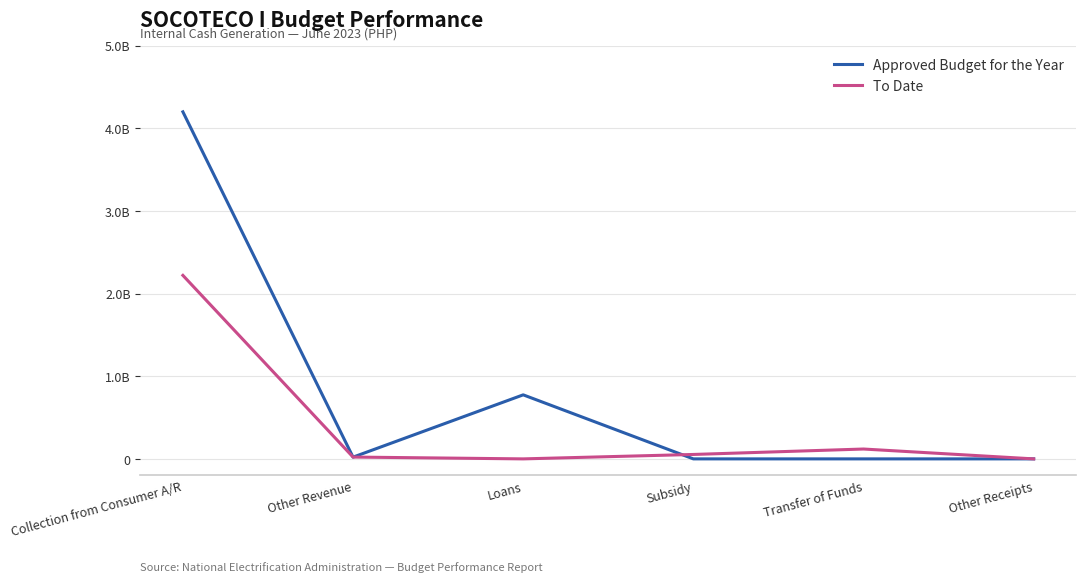

What are all the series names shown in the legend?

Approved Budget for the Year, To Date